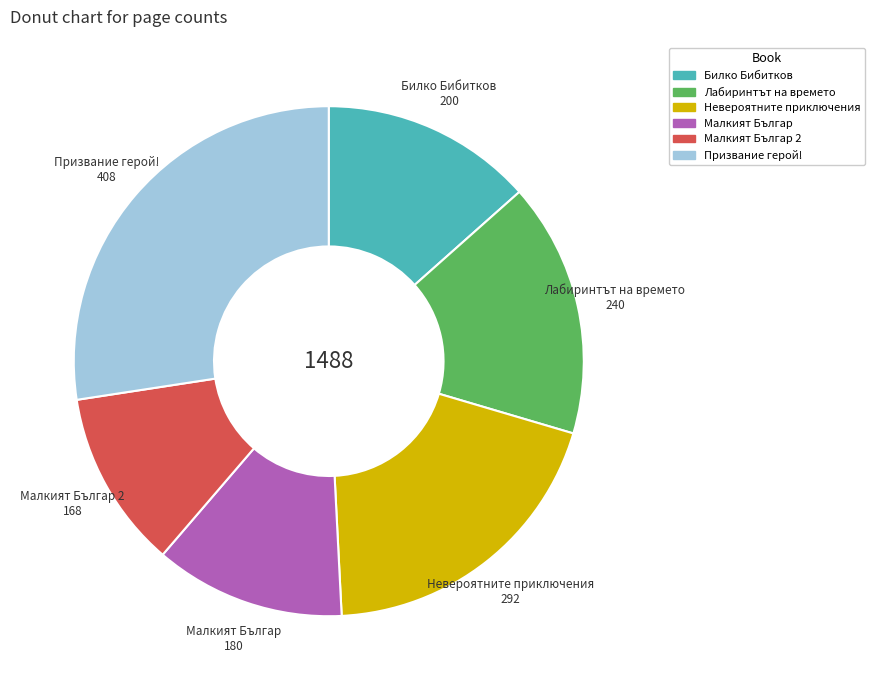

Is there a majority slice in this chart?

No